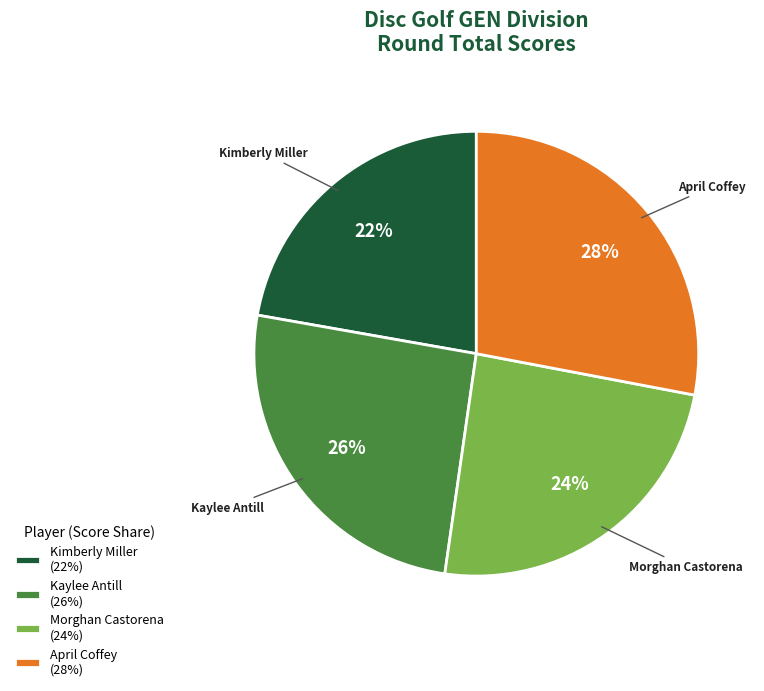

Combined, do Kaylee Antill (26%) and Kimberly Miller (22%) account for over 50%?

No